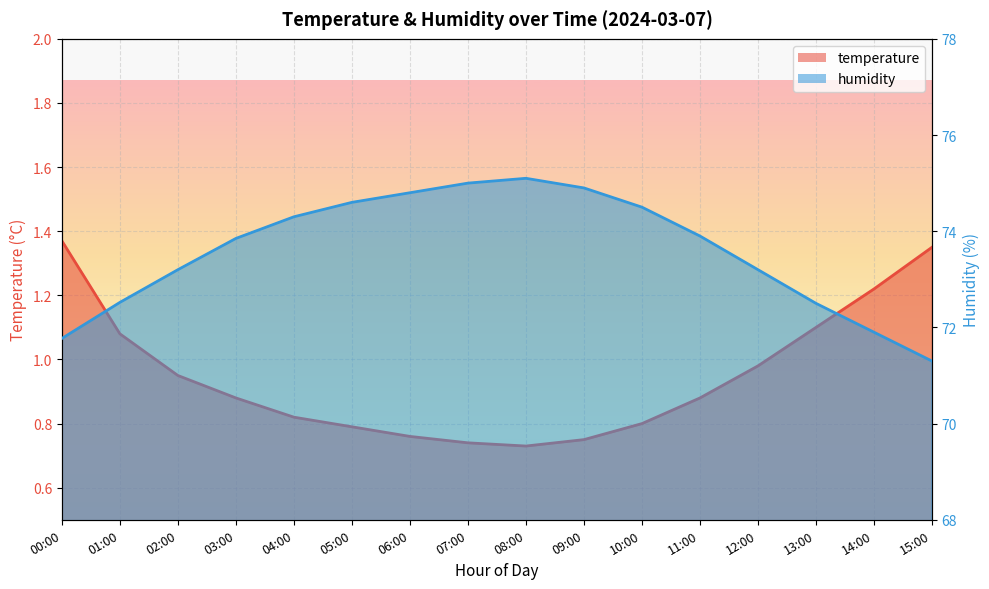

True or false: temperature and humidity intersect in this chart.

False